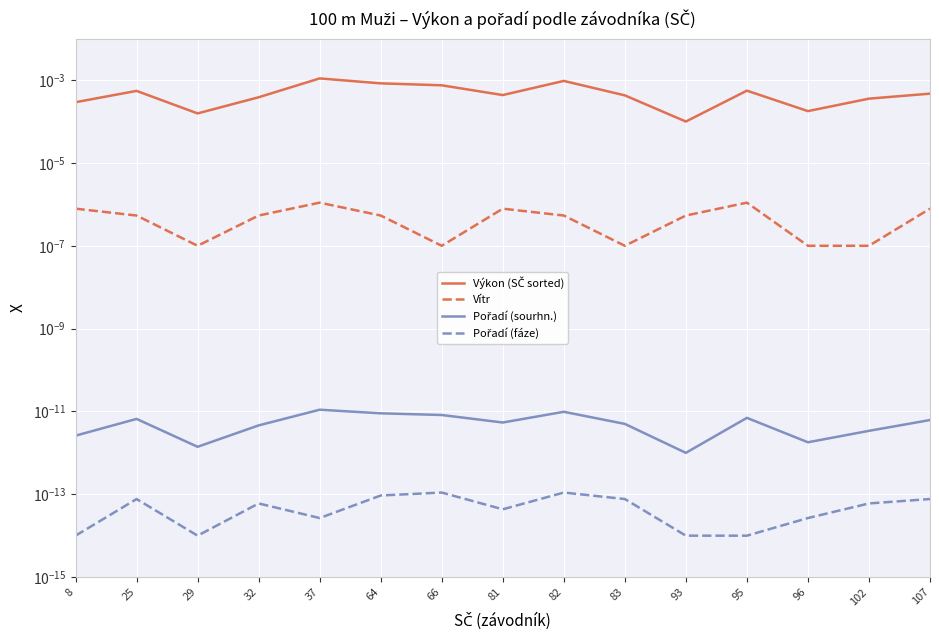

At which category is the sum across all series the highest?

37